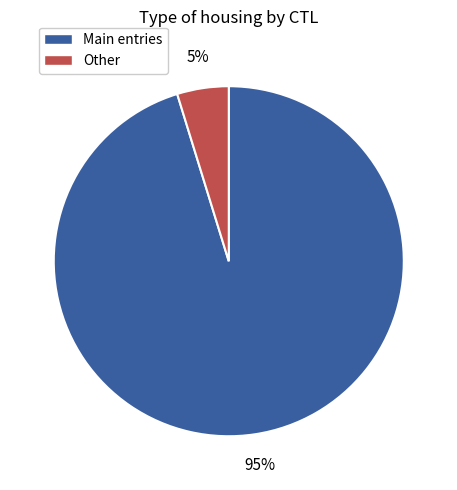

Is there a majority slice in this chart?

Yes